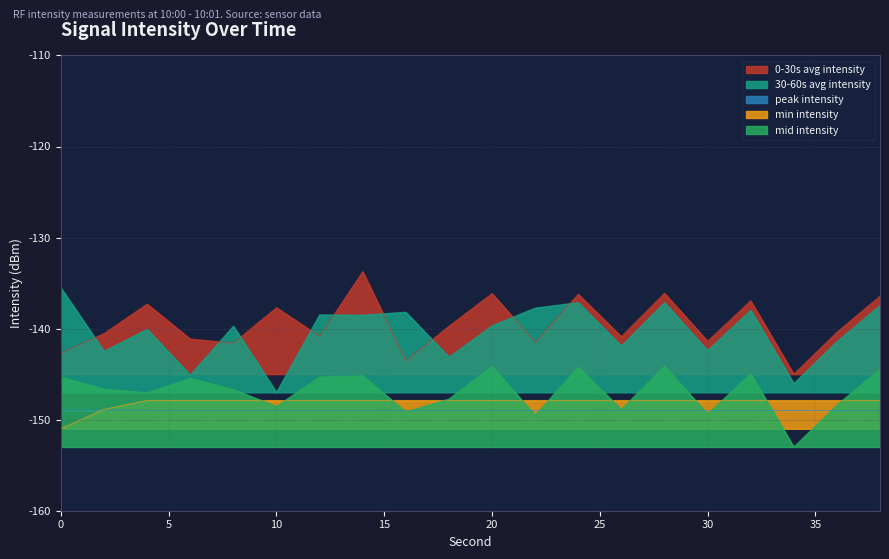

Which series has the largest range (max minus min)?

30-60s avg intensity